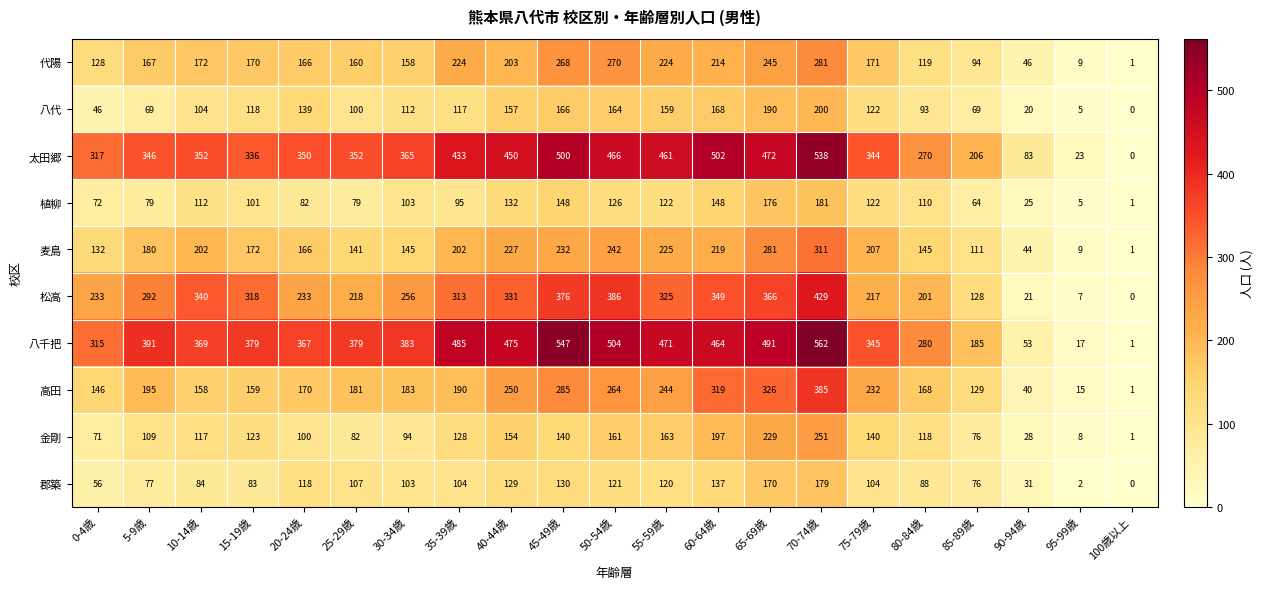

Where is 代陽 nearest to the value 141?

0-4歳